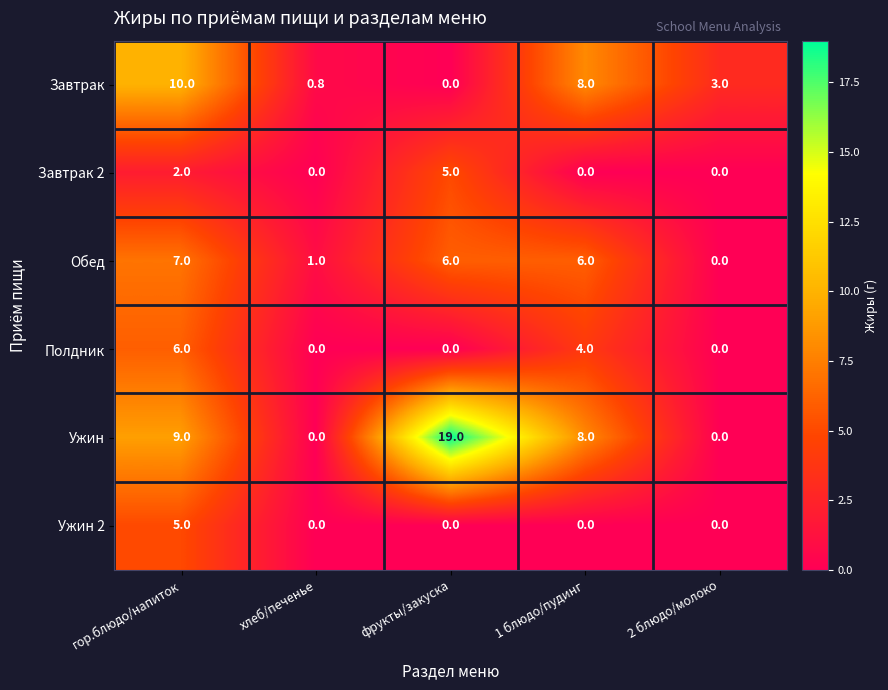

Reading left to right, list all the values displayed in this chart.

Завтрак: гор.блюдо/напиток=10.0	хлеб/печенье=0.8	фрукты/закуска=0.0	1 блюдо/пудинг=8.0	2 блюдо/молоко=3.0
Завтрак 2: гор.блюдо/напиток=2.0	хлеб/печенье=0.0	фрукты/закуска=5.0	1 блюдо/пудинг=0.0	2 блюдо/молоко=0.0
Обед: гор.блюдо/напиток=7.0	хлеб/печенье=1.0	фрукты/закуска=6.0	1 блюдо/пудинг=6.0	2 блюдо/молоко=0.0
Полдник: гор.блюдо/напиток=6.0	хлеб/печенье=0.0	фрукты/закуска=0.0	1 блюдо/пудинг=4.0	2 блюдо/молоко=0.0
Ужин: гор.блюдо/напиток=9.0	хлеб/печенье=0.0	фрукты/закуска=19.0	1 блюдо/пудинг=8.0	2 блюдо/молоко=0.0
Ужин 2: гор.блюдо/напиток=5.0	хлеб/печенье=0.0	фрукты/закуска=0.0	1 блюдо/пудинг=0.0	2 блюдо/молоко=0.0